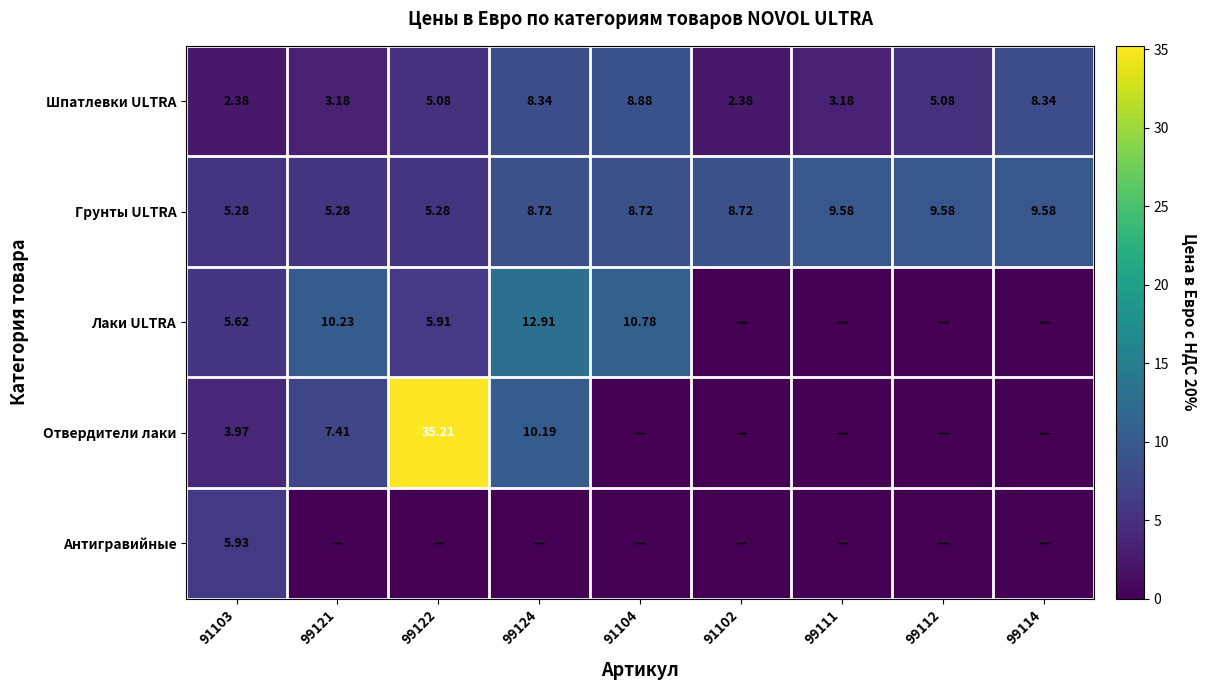

Is it true that Антигравийные equals 0.0 at 91102?

True